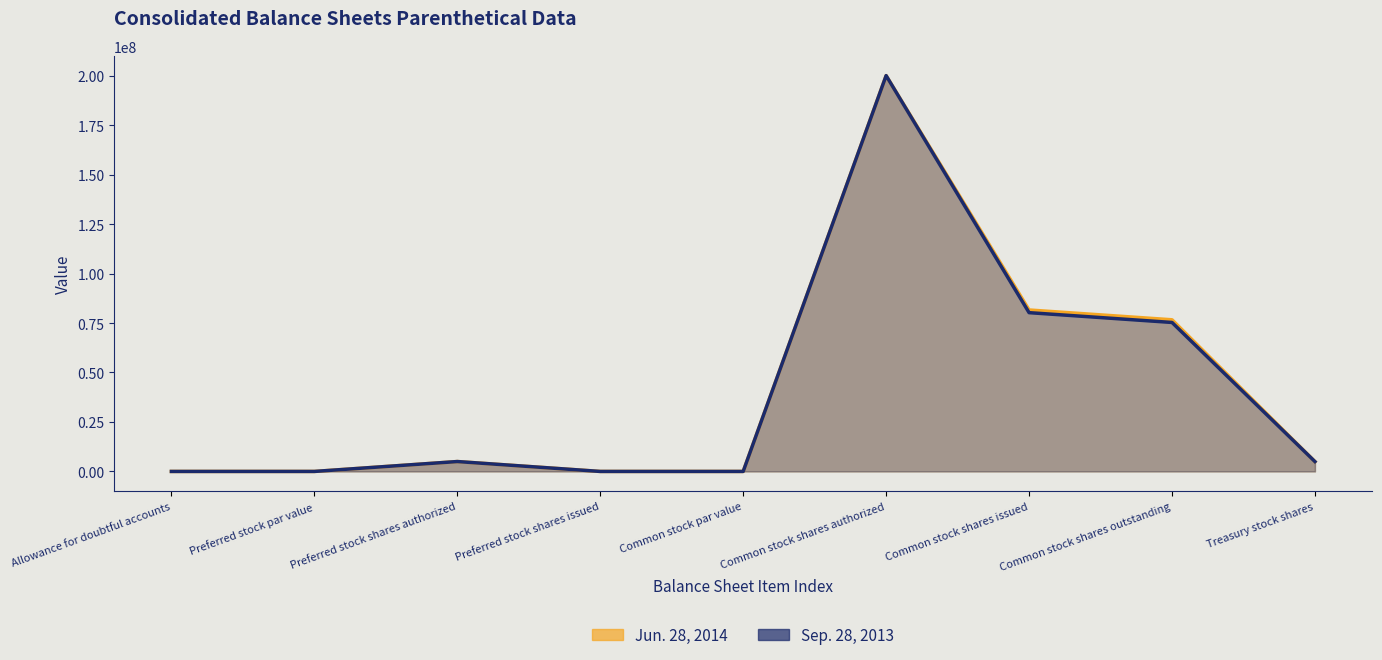

Reading left to right, extract all data points from this chart.

Jun. 28, 2014: 239	0	5000000	0	0	200000000	81590000	76636000	4954000
Sep. 28, 2013: 504	0	5000000	0	0	200000000	80237000	75283000	4954000